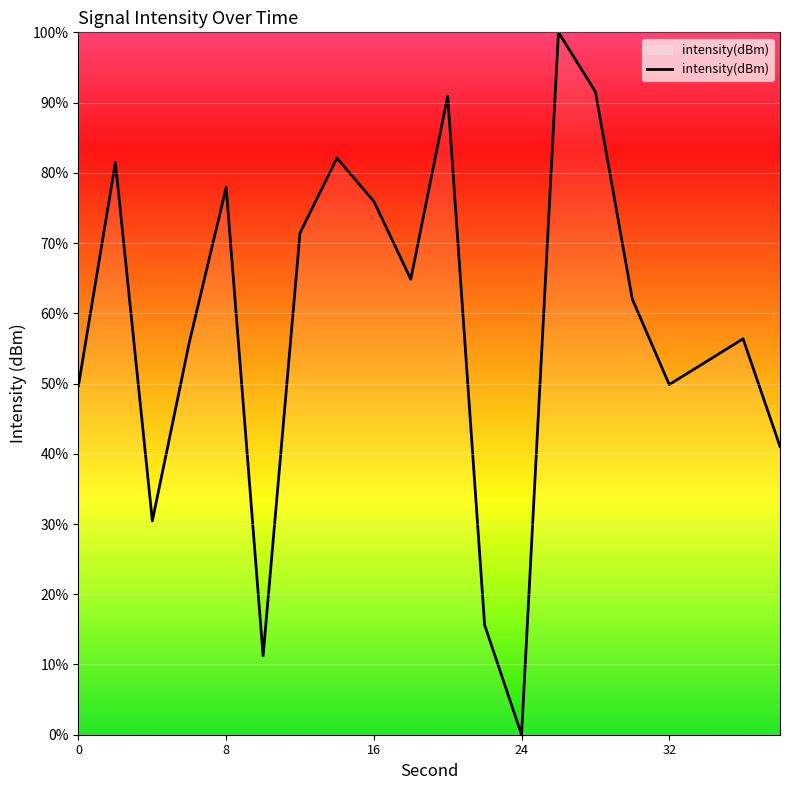

Count the number of values greater than 62.

10